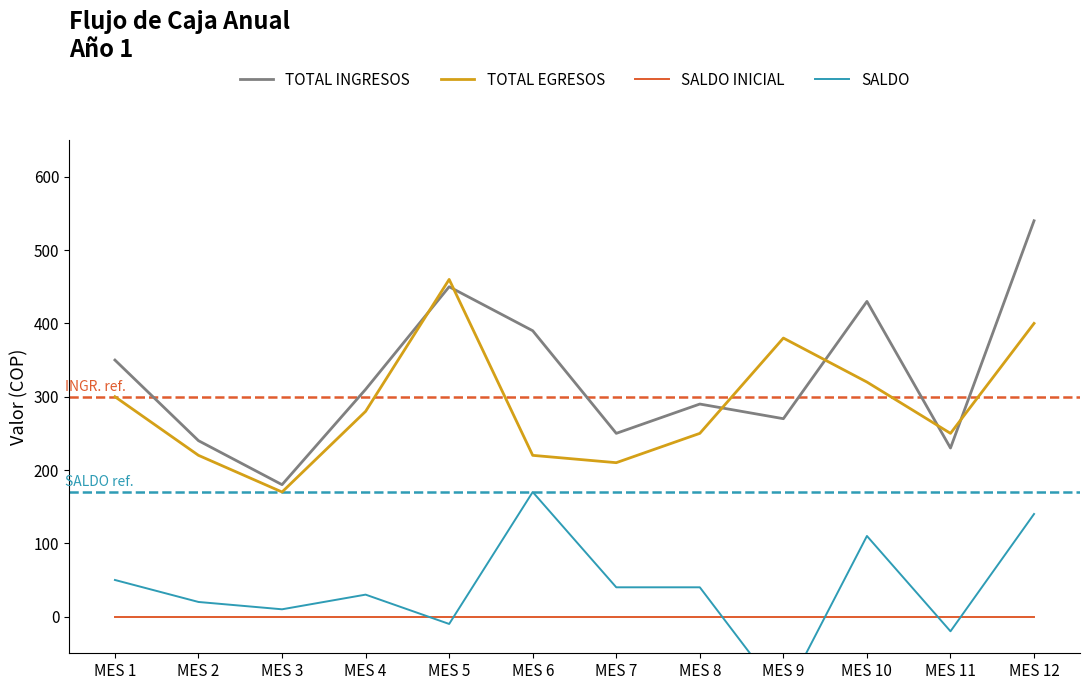

Is this an area chart (filled region under the line)?

No